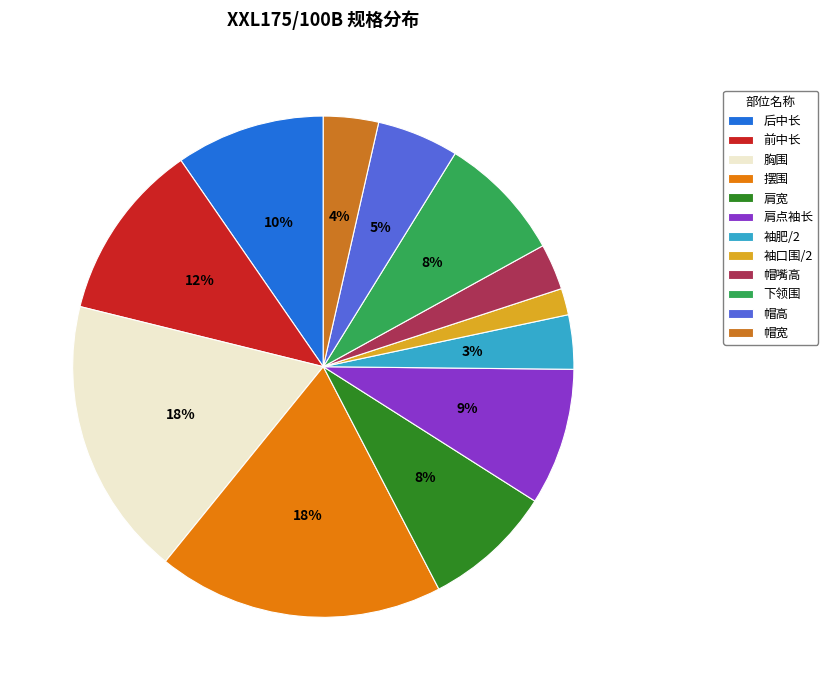

Which category has the smallest portion of the pie?

袖口围/2